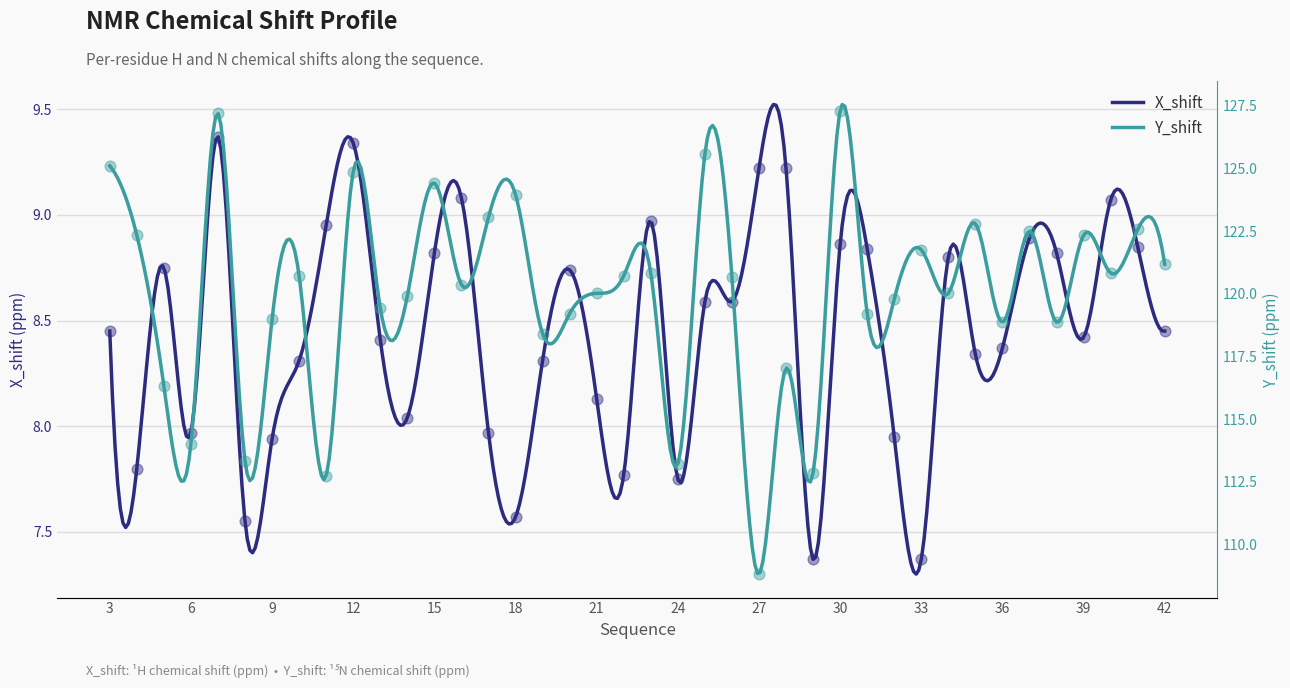

Which series reaches the maximum Y coordinate?

Y_shift